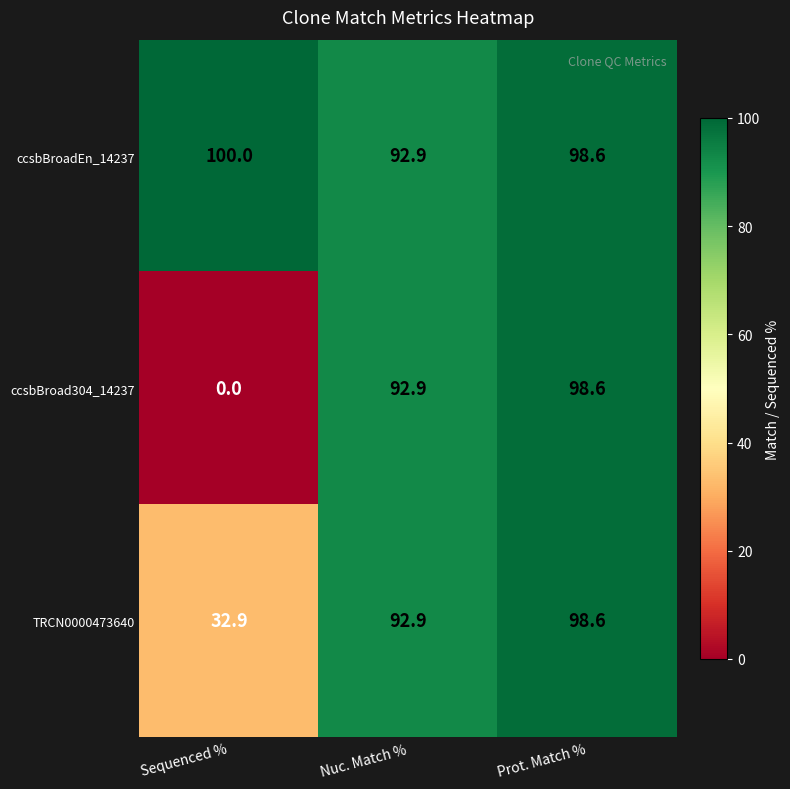

Rank the series by their average value, from lowest to highest.

ccsbBroad304_14237, TRCN0000473640, ccsbBroadEn_14237